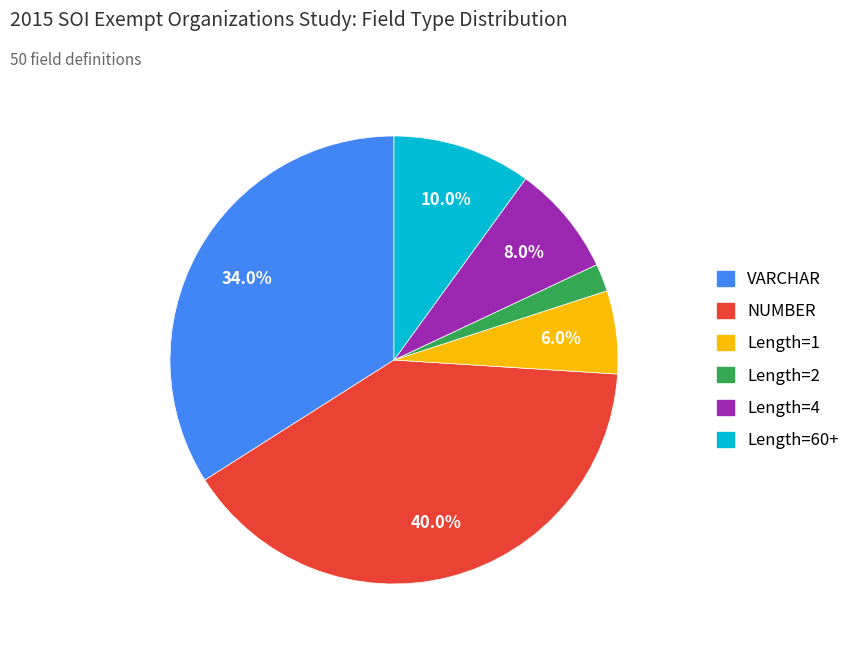

Does any single category account for the majority?

No